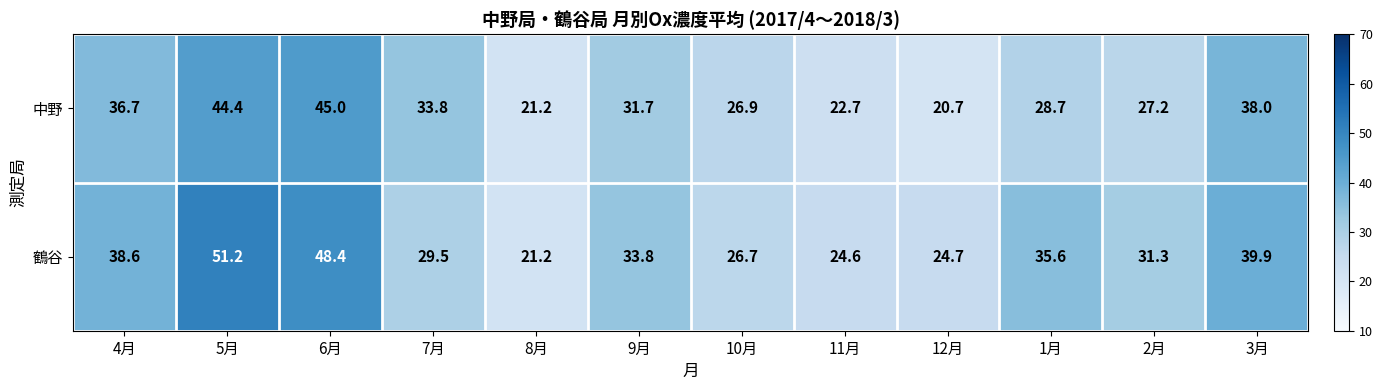

Which category has the highest value across all series?

5月